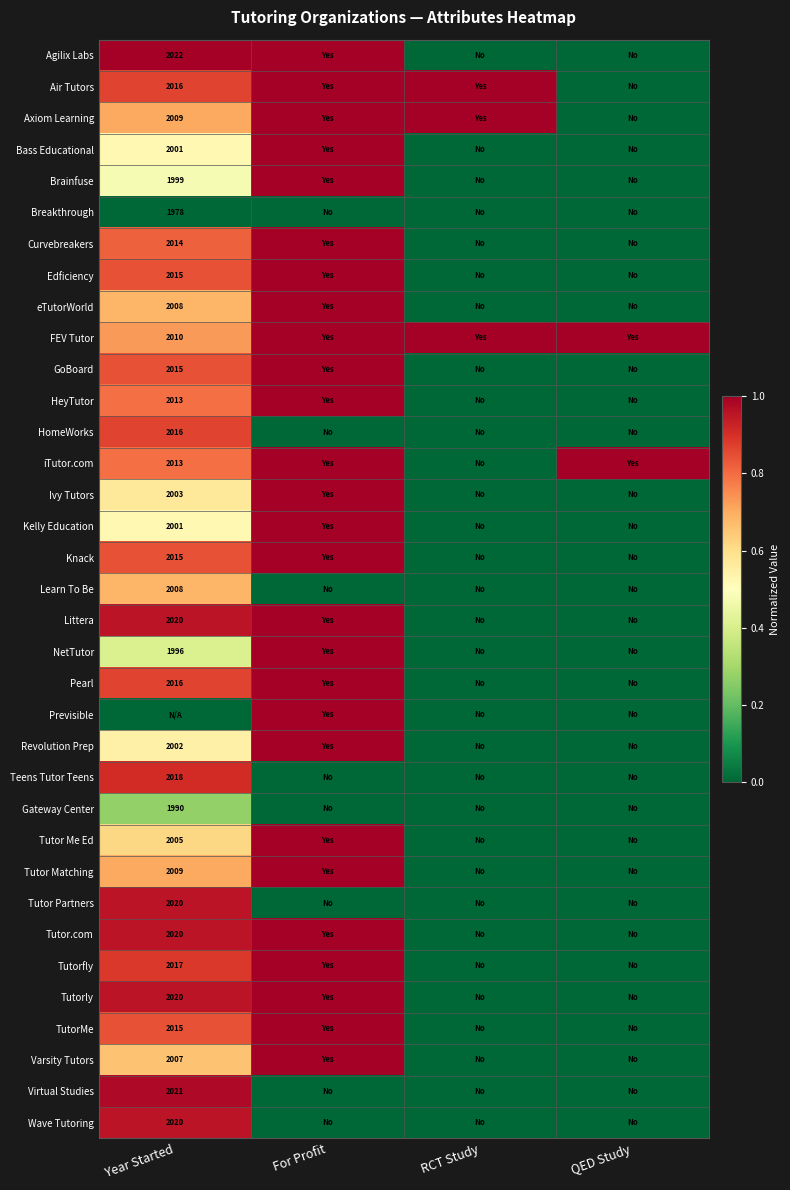

The value of NetTutor at Year Started is 3220. True or false?

False